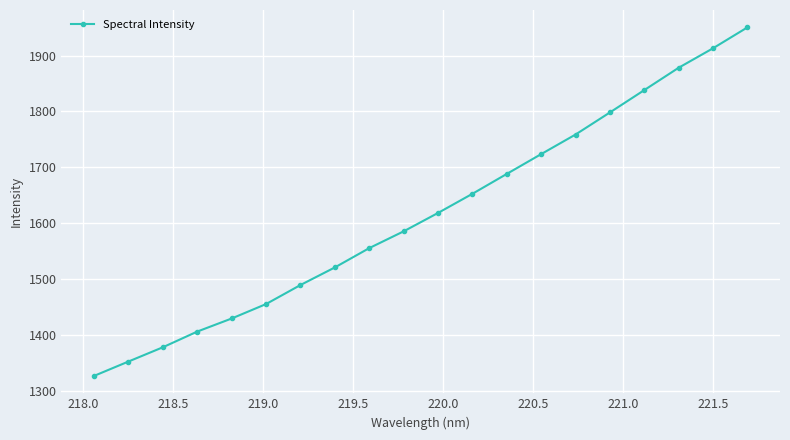

Does the chart have visible grid lines?

Yes